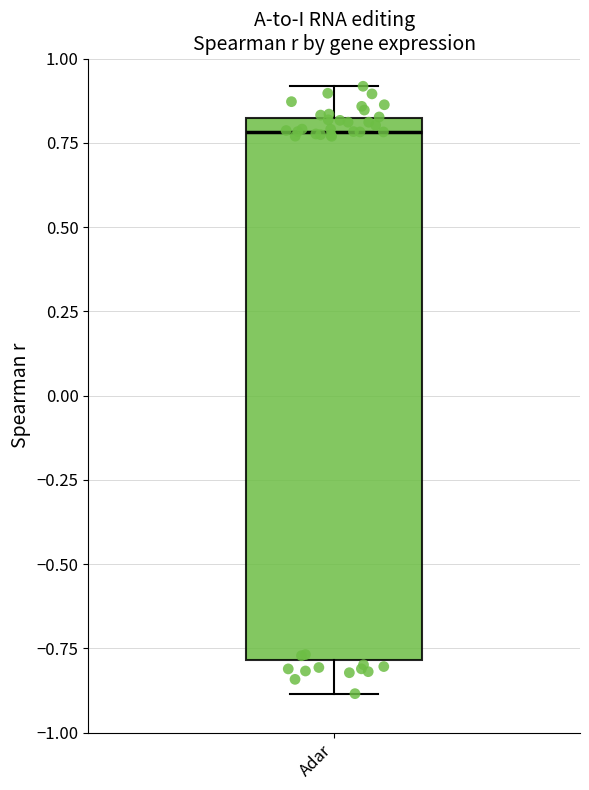

Read this box plot against the y-axis: the position of the median line, the range covered by the box, and the ends of both whiskers. The values are not printed on the chart, so give them approximately, as read against the axis.

median 0.8 (just below the box's upper edge), box -0.8 to 0.8, whiskers -0.9 to 0.9